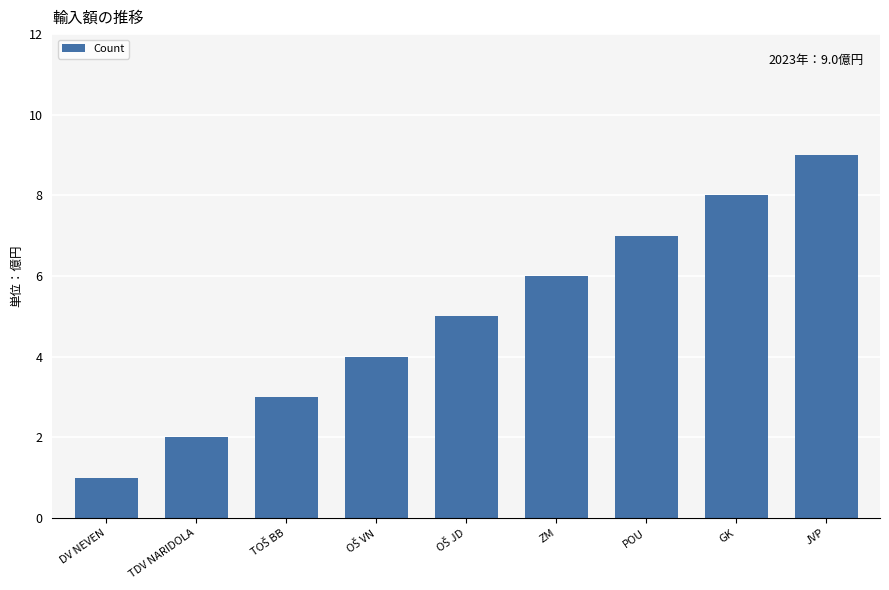

The value at TDV NARIDOLA is 2. True or false?

True